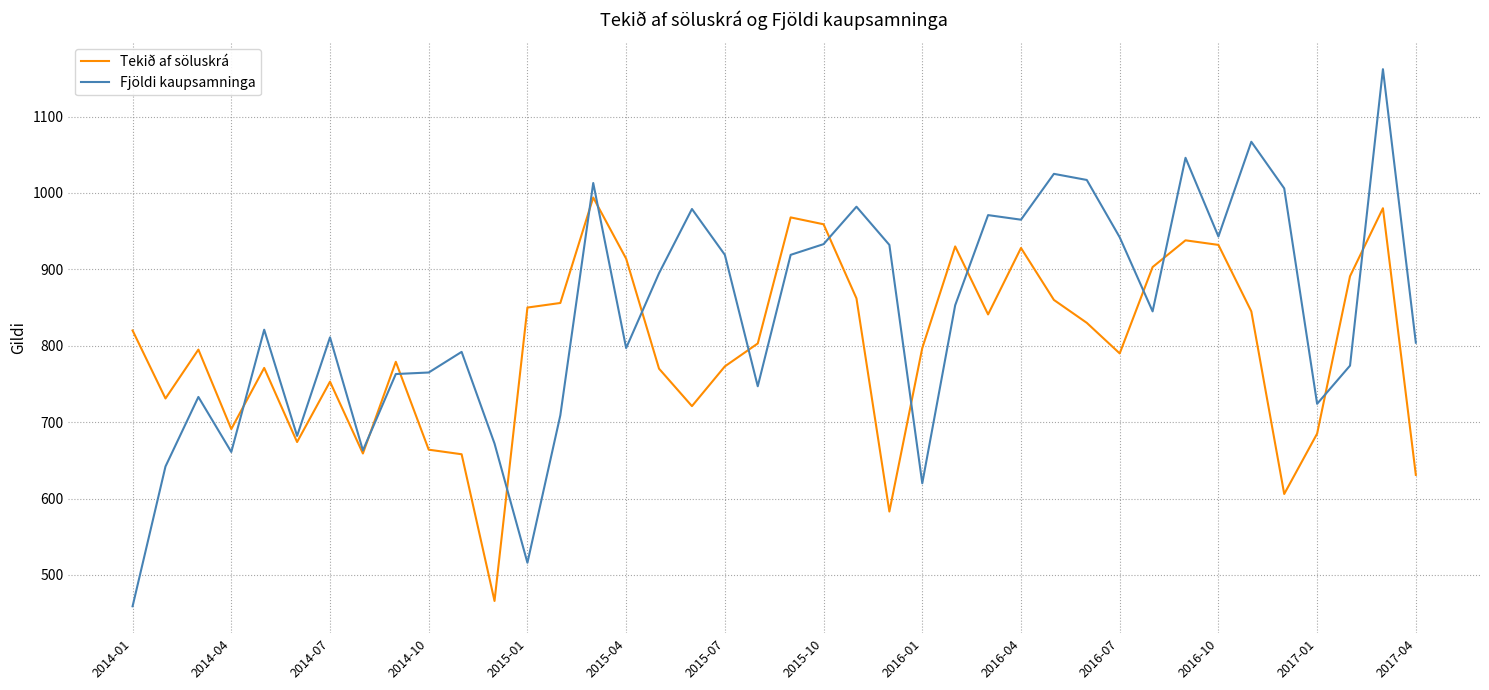

Which series has the widest spread of values?

Fjöldi kaupsamninga